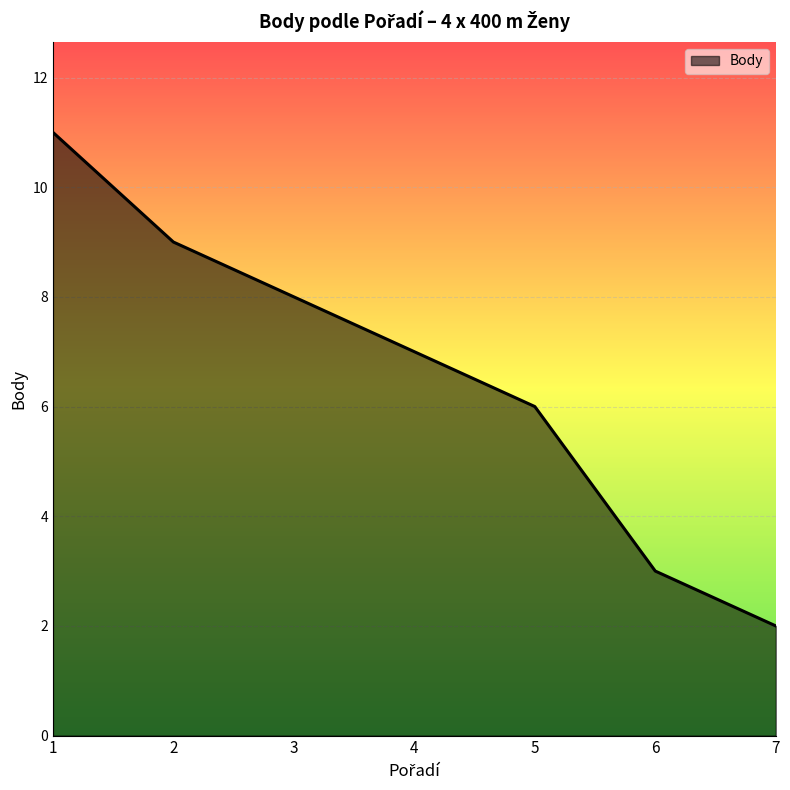

Which has a higher value, 6 or 2?

2